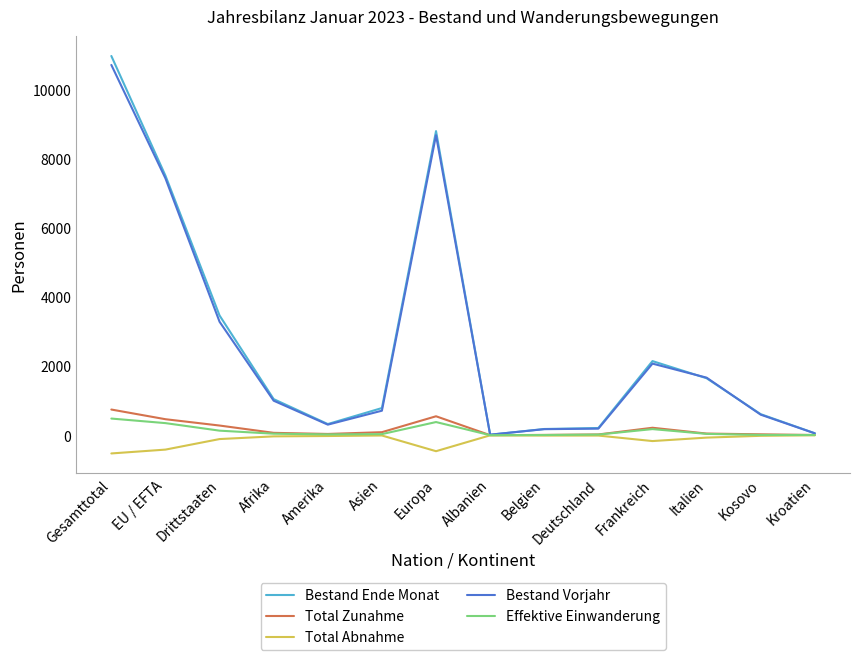

Which series has the largest range (max minus min)?

Bestand Ende Monat